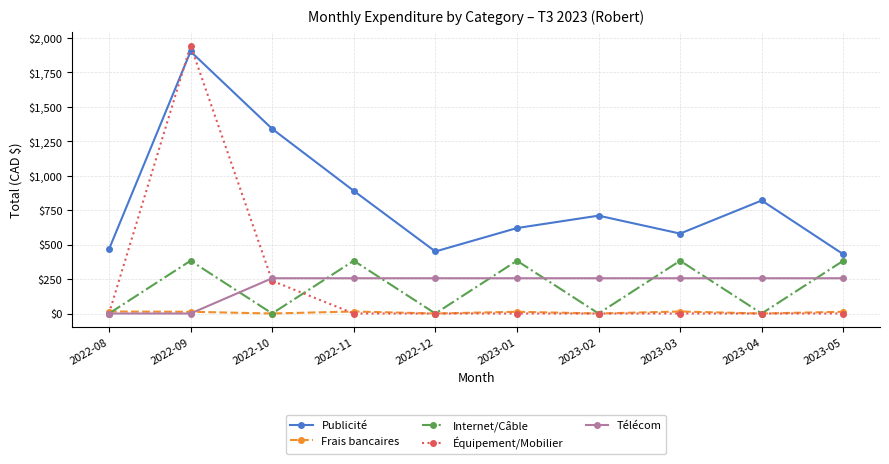

What position from the left is 2022-11?

4